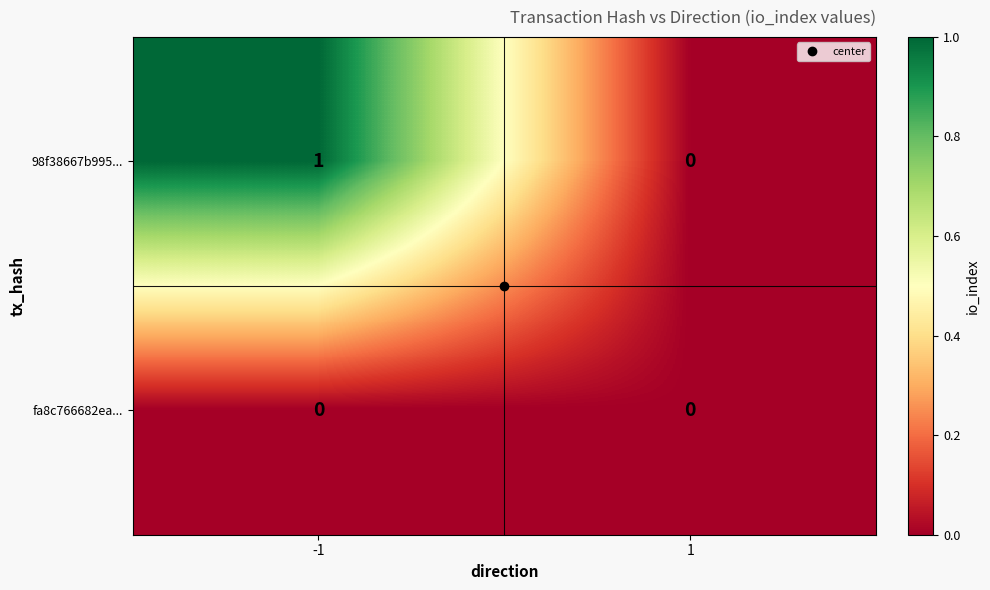

At which category is the sum across all series the highest?

-1